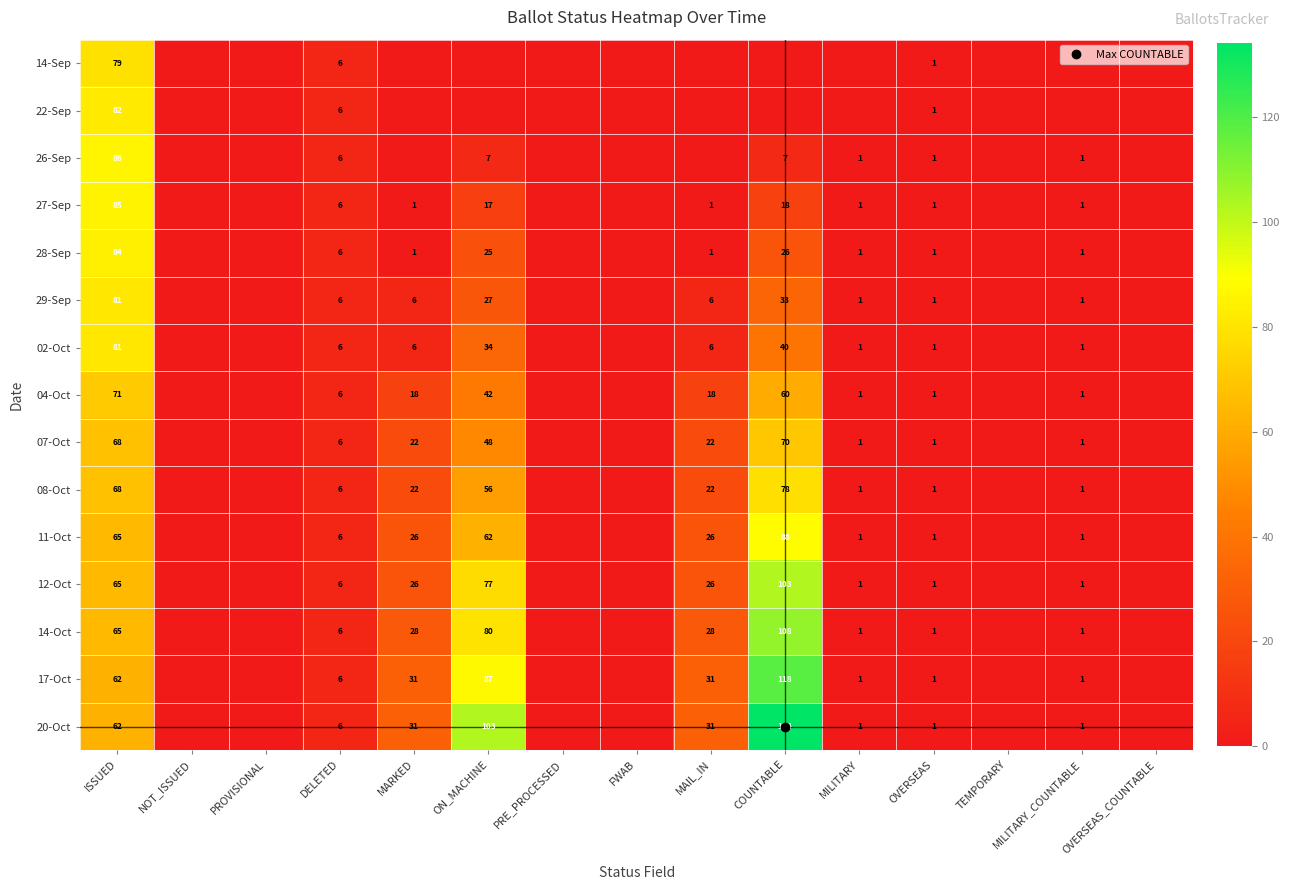

The 11-Oct series shows 95 at ON_MACHINE. True or false?

False